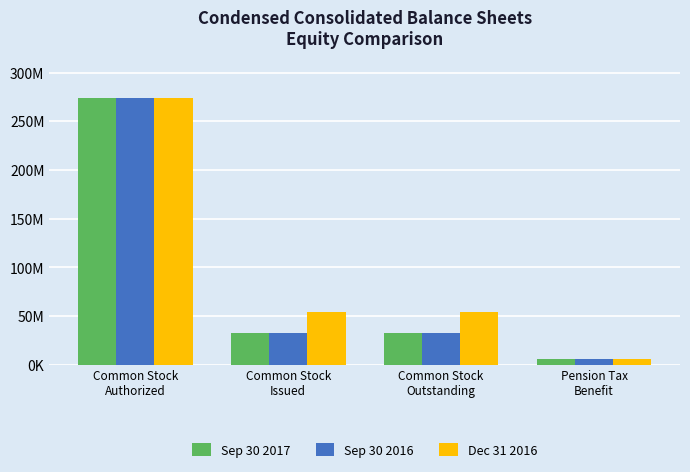

Does the chart contain any negative values?

No